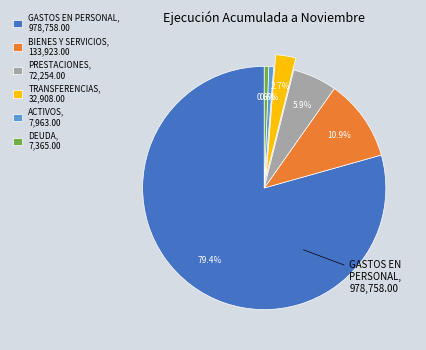

Does any single category account for the majority?

Yes